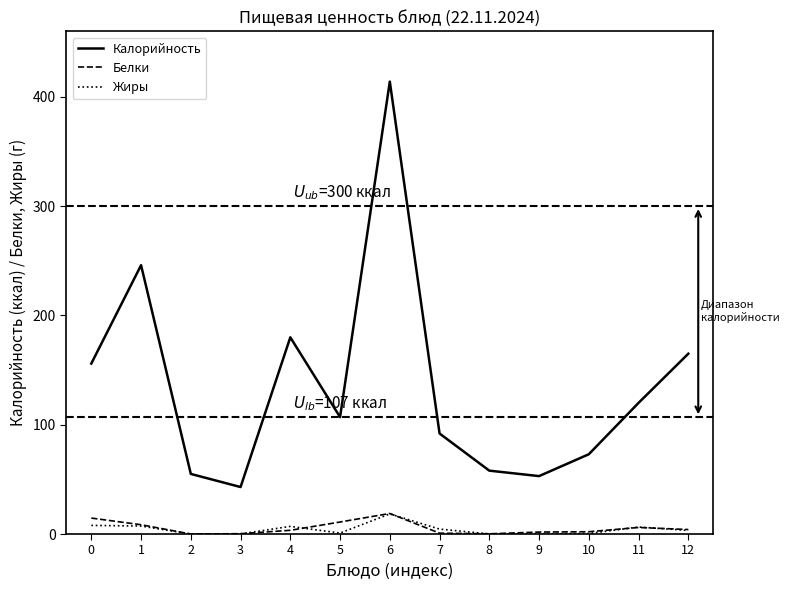

Which series changed the most between 8 and 10?

Калорийность